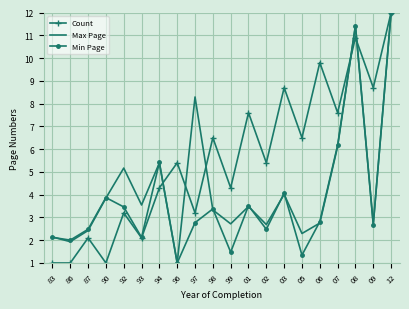

Count the number of categories in the chart.

20